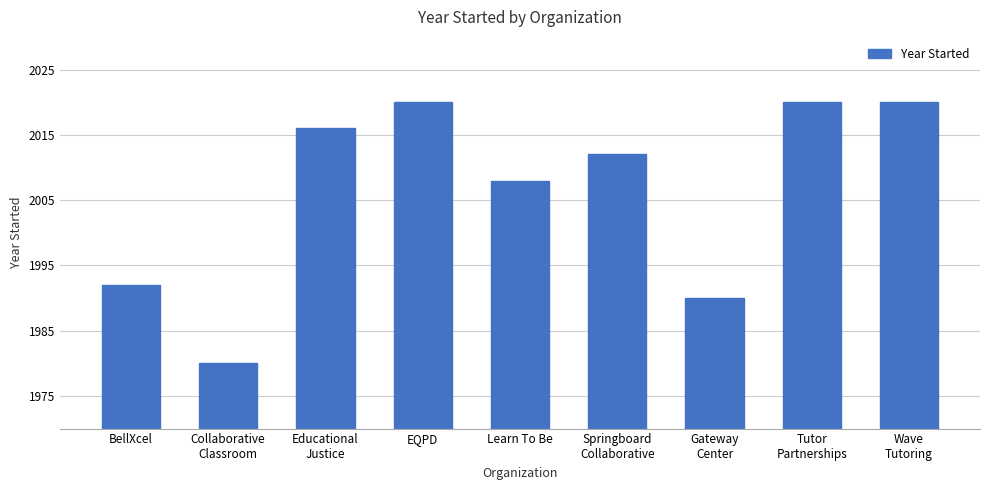

Are the bars horizontal?

No